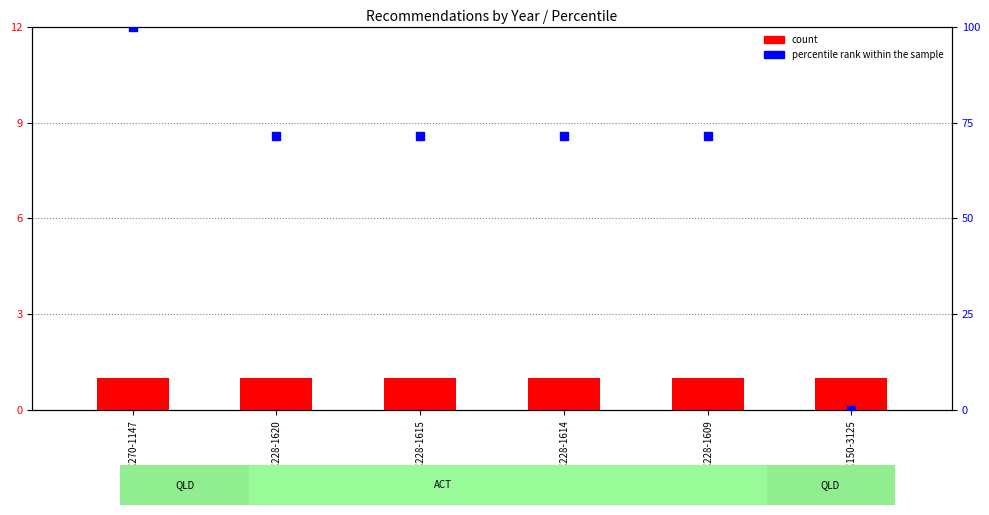

Is the value of percentile rank within the sample at REC228-1620 greater than the value of count at REC228-1620?

Yes